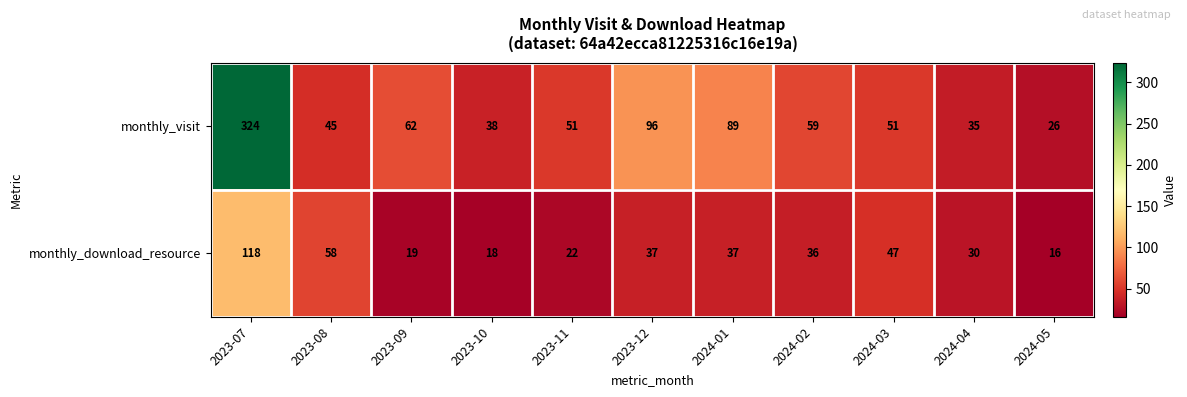

Reading left to right, extract all data points from this chart.

monthly_visit: 2023-07=324	2023-08=45	2023-09=62	2023-10=38	2023-11=51	2023-12=96	2024-01=89	2024-02=59	2024-03=51	2024-04=35	2024-05=26
monthly_download_resource: 2023-07=118	2023-08=58	2023-09=19	2023-10=18	2023-11=22	2023-12=37	2024-01=37	2024-02=36	2024-03=47	2024-04=30	2024-05=16